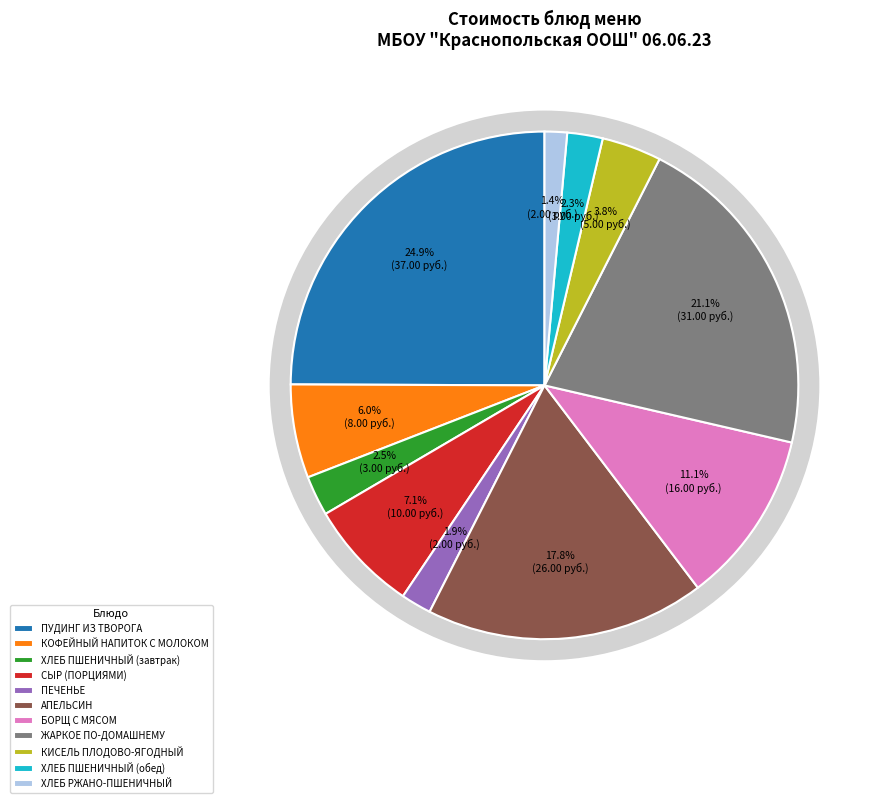

To the nearest percent, what is the average slice percentage?

9%